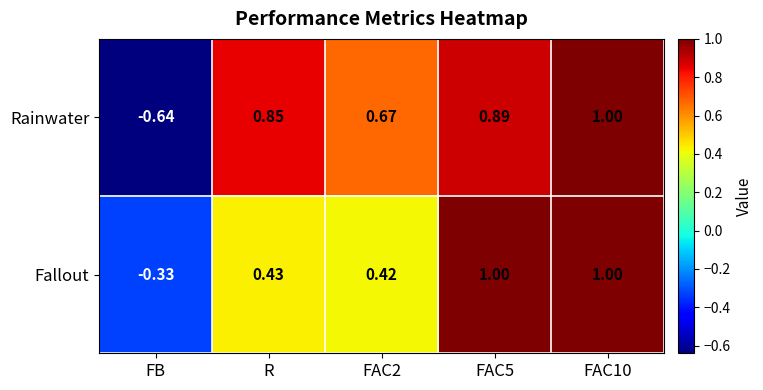

Where is Rainwater nearest to the value 0?

FB